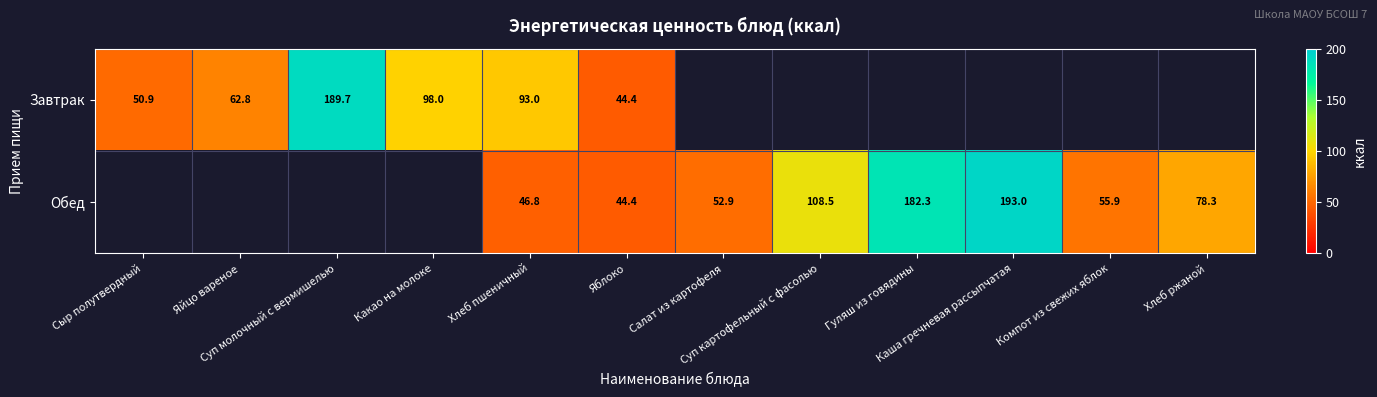

What is the minimum value for Завтрак?

44.4